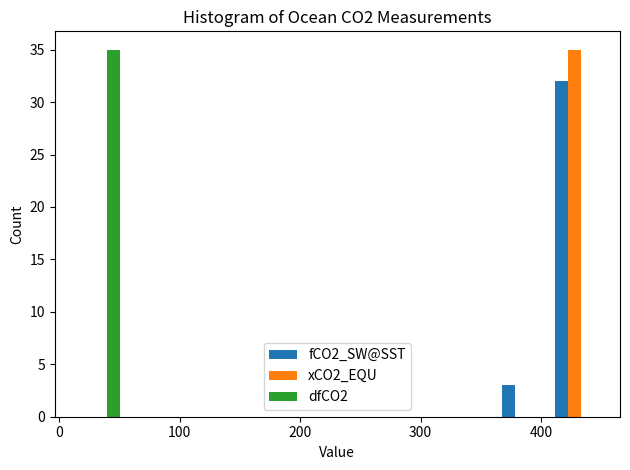

What is the height of the fCO2_SW@SST bar covering 360 to 410 on the x-axis? Neither the bar edges nor the heights are printed on the chart, so give them approximately, as read against the axes.

3